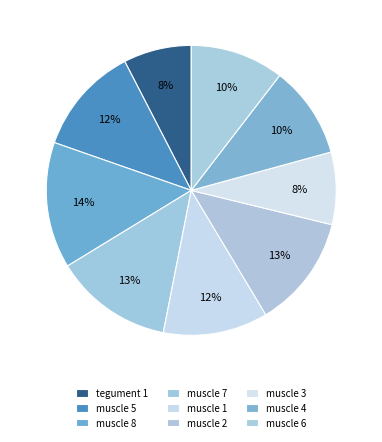

Is there a majority slice in this chart?

No